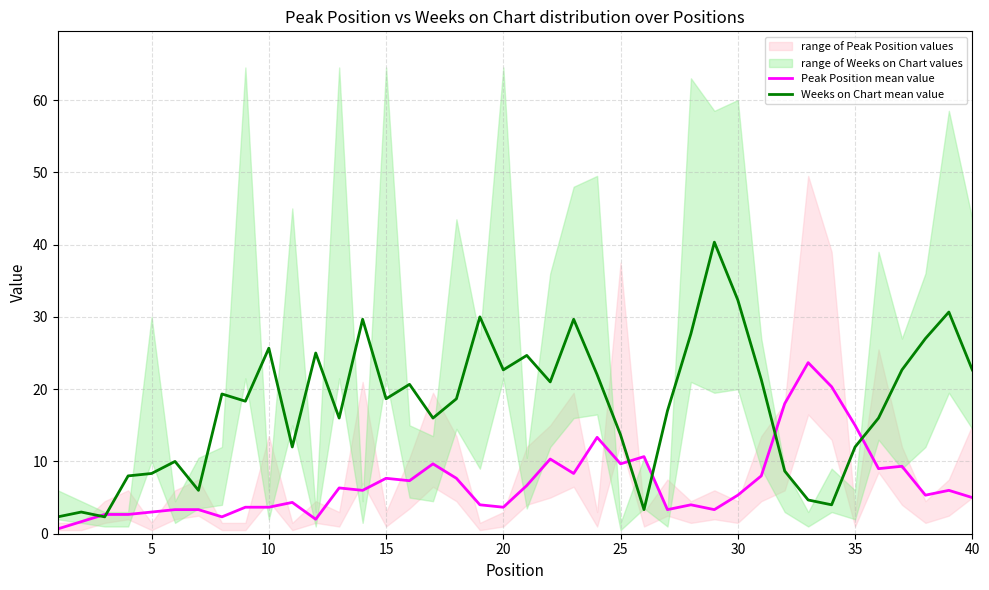

Is it true that Peak Position mean value equals 2.9 at 40?

False